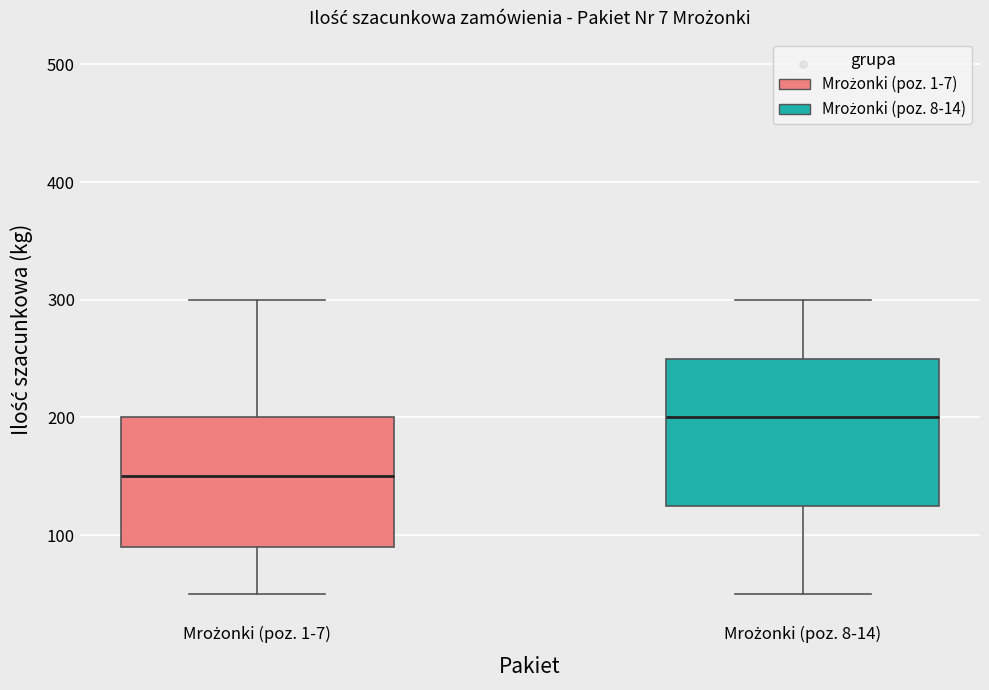

Reading left to right, read every box against the y-axis: the position of its median line, the range the box covers, and the ends of its whiskers. The values are not printed on the chart, so give them approximately, as read against the axis.

Mrożonki (poz. 1-7): median 150, box 90 to 200, whiskers 50 to 300
Mrożonki (poz. 8-14): median 200, box 130 to 250, whiskers 50 to 300